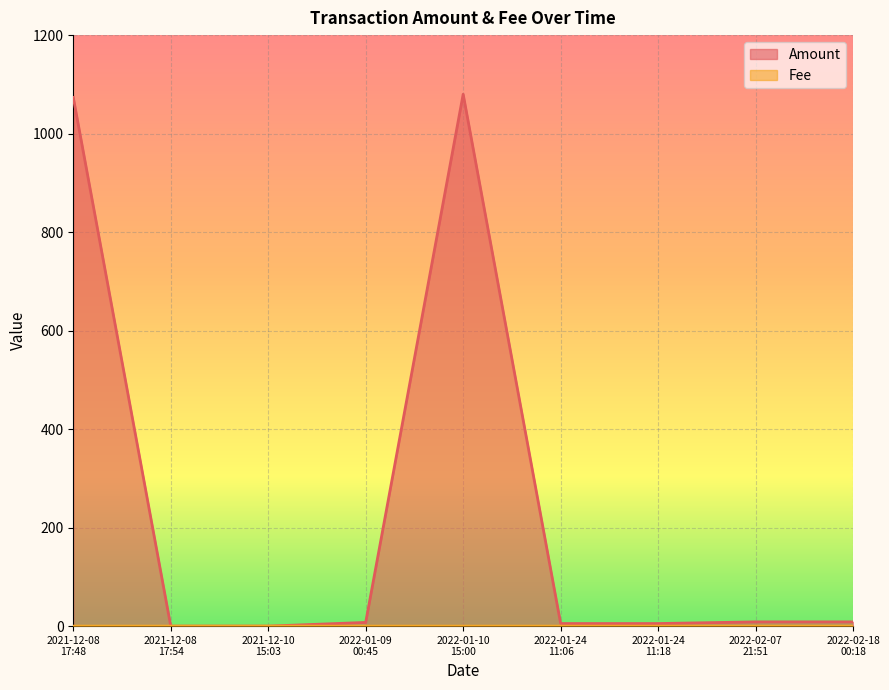

Is the value of Amount at 2021-12-10
15:03 greater than the value of Fee at 2022-02-18
00:18?

No